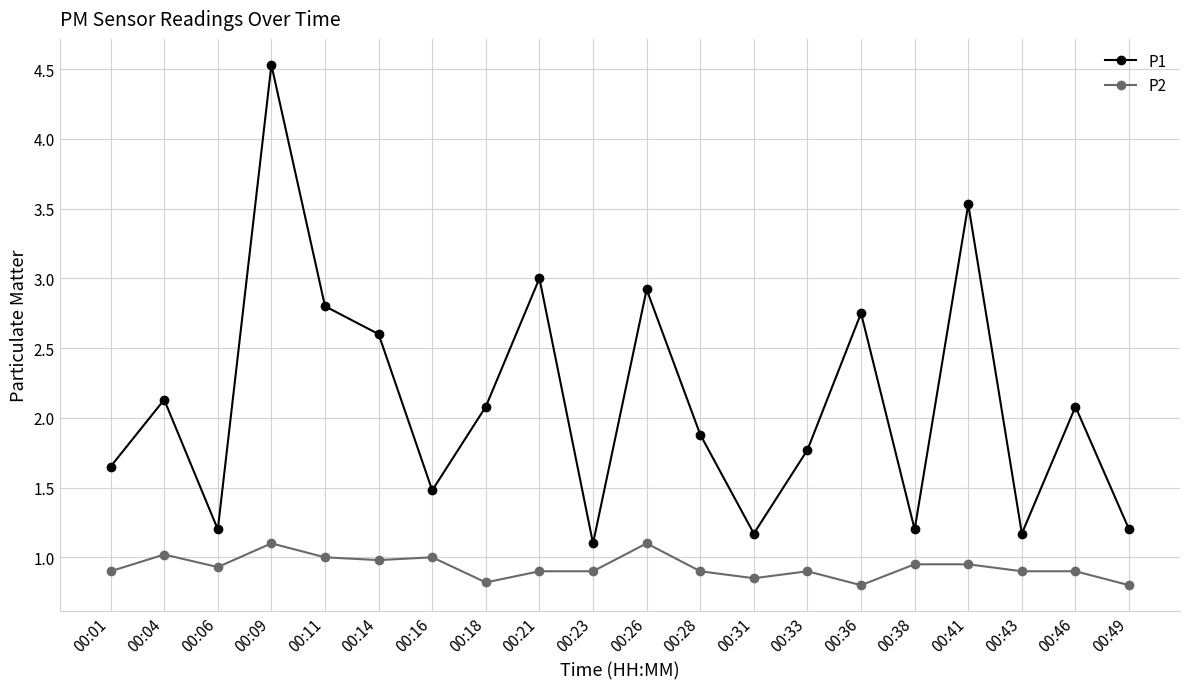

What is the difference between the highest and lowest values at 00:11?

1.8